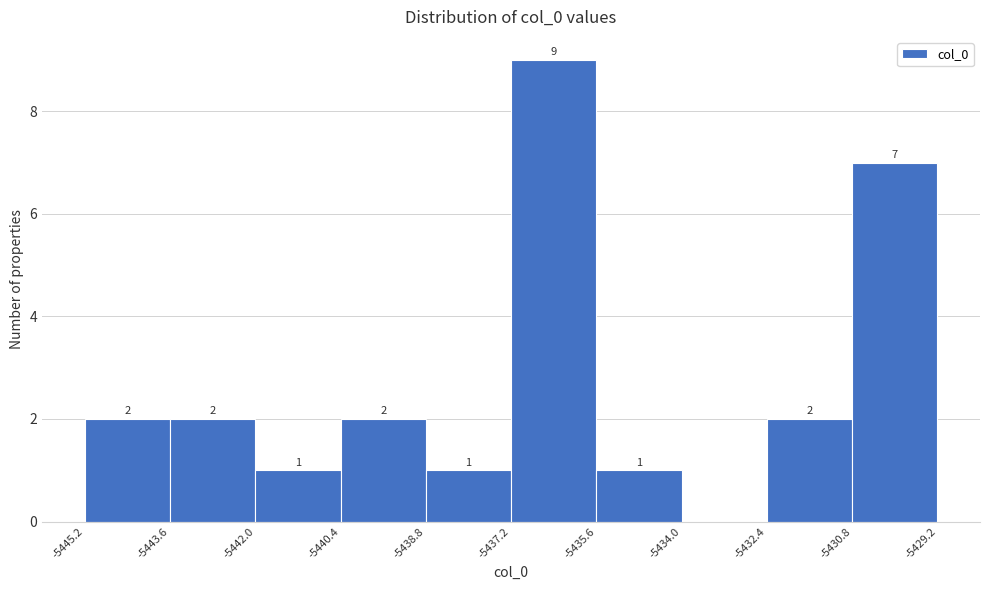

Over which range of the x-axis is the bar tallest?

-5437.2 to -5435.6